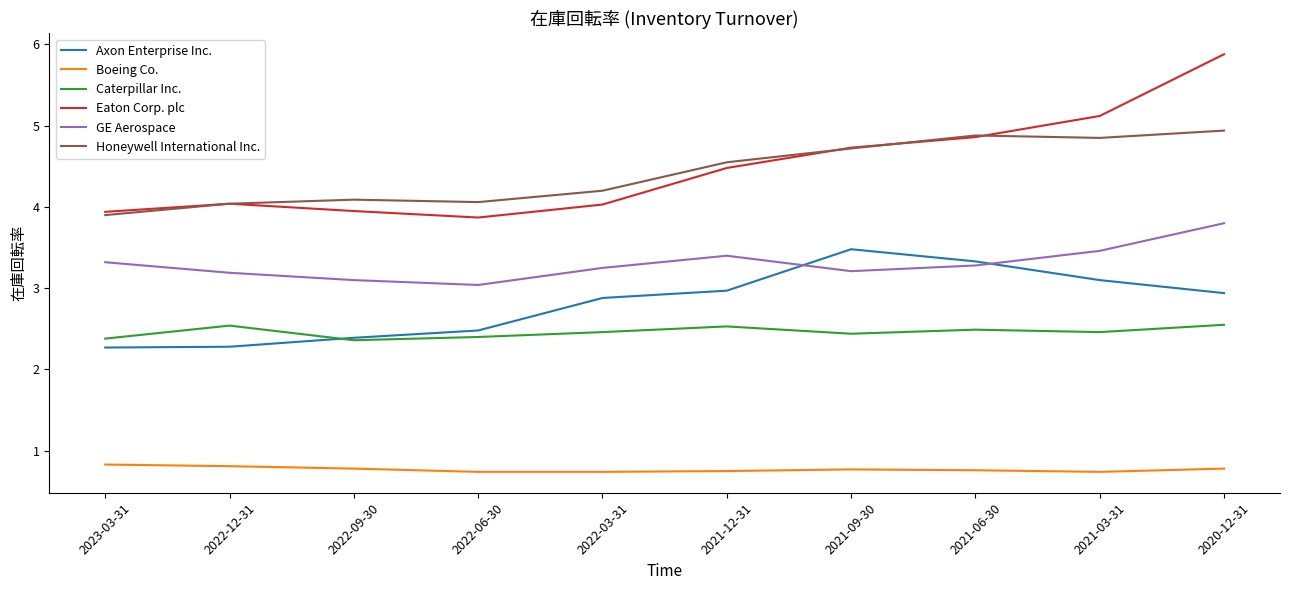

What are all the series names shown in the legend?

Axon Enterprise Inc., Boeing Co., Caterpillar Inc., Eaton Corp. plc, GE Aerospace, Honeywell International Inc.